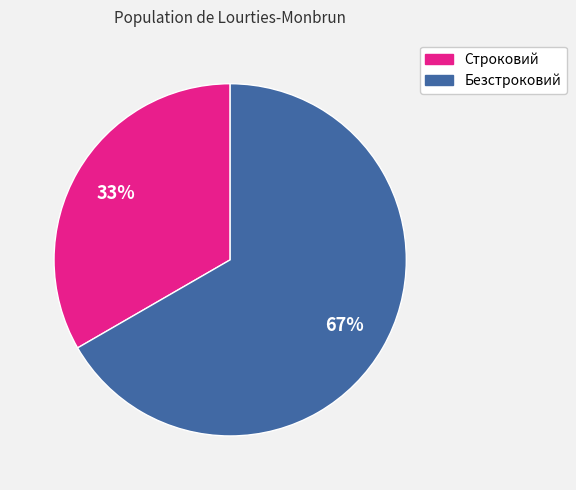

Between Безстроковий and Строковий, which is larger?

Безстроковий